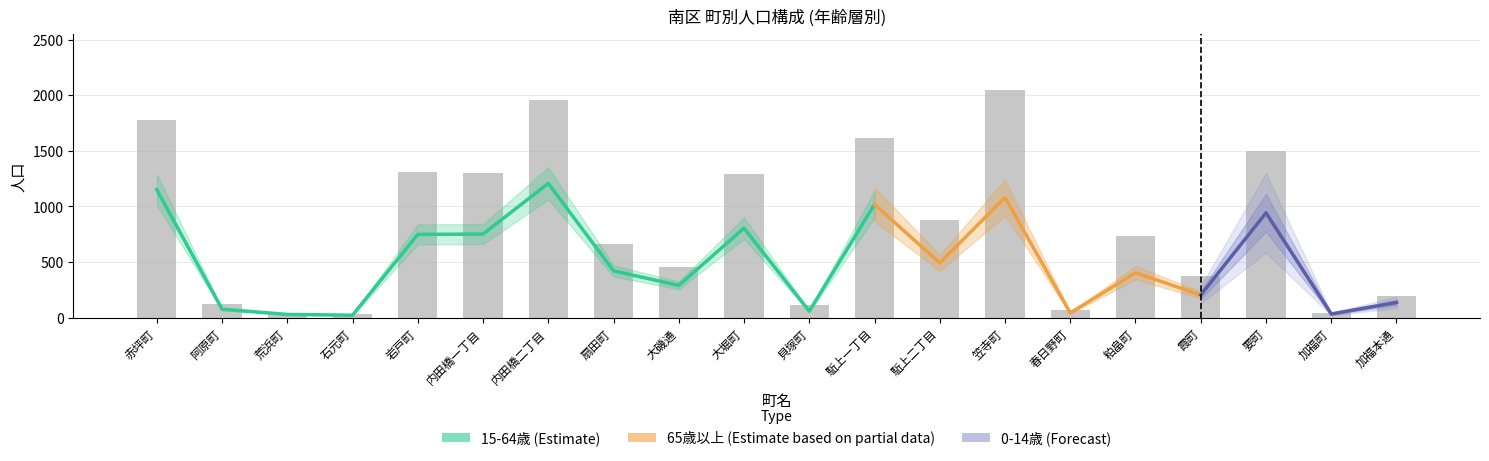

Which series has the largest range (max minus min)?

15-64歳 (Estimate)